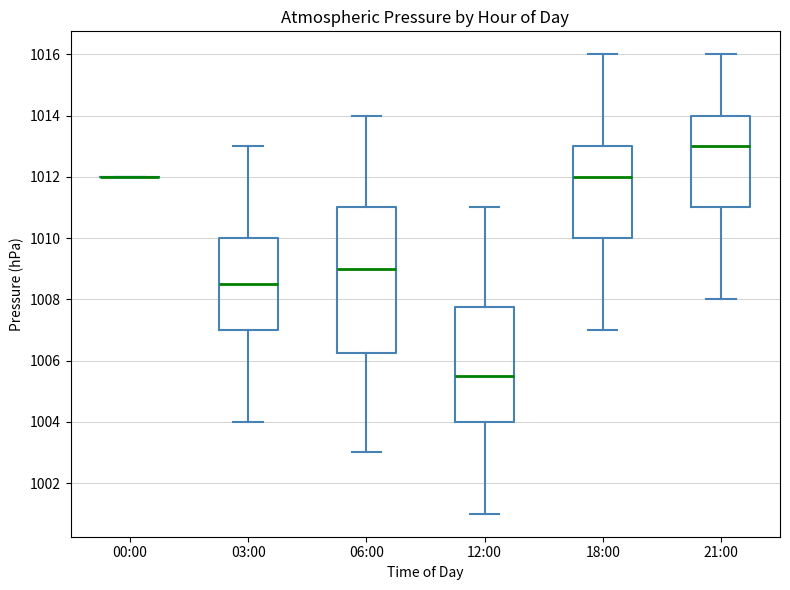

Reading left to right, read every box against the y-axis: the position of its median line, the range the box covers, and the ends of its whiskers. The values are not printed on the chart, so give them approximately, as read against the axis.

00:00: box collapsed to a line at 1012.0, whiskers 1012.0 to 1012.0
03:00: median 1008.6, box 1007.0 to 1010.0, whiskers 1004.0 to 1013.0
06:00: median 1009.0, box 1006.2 to 1011.0, whiskers 1003.0 to 1014.0
12:00: median 1005.6, box 1004.0 to 1007.8, whiskers 1001.0 to 1011.0
18:00: median 1012.0, box 1010.0 to 1013.0, whiskers 1007.0 to 1016.0
21:00: median 1013.0, box 1011.0 to 1014.0, whiskers 1008.0 to 1016.0